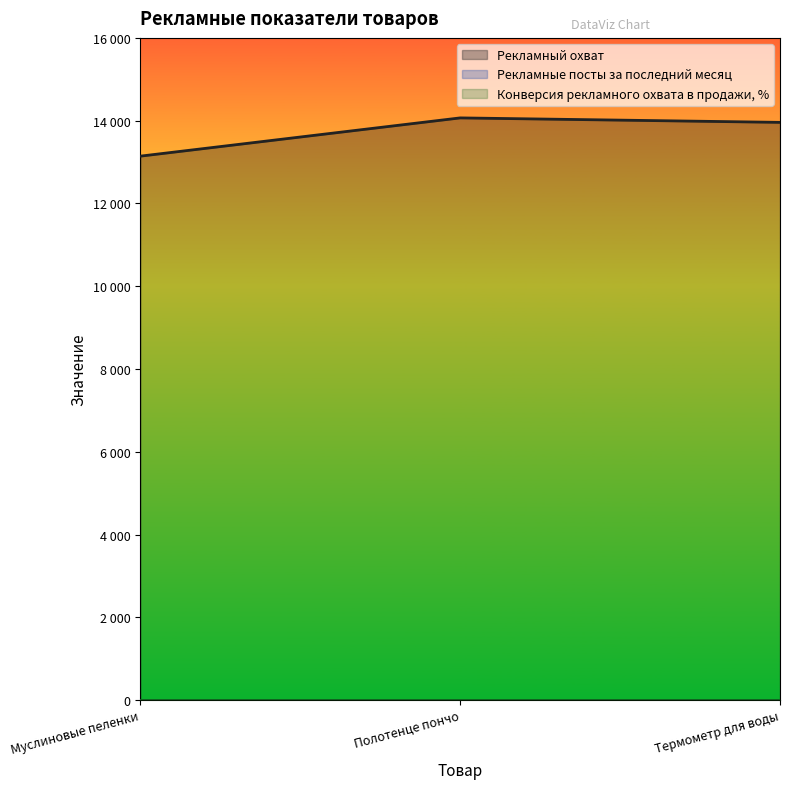

True or false: Рекламные посты за последний месяц has a value of 1 at Полотенце пончо.

False